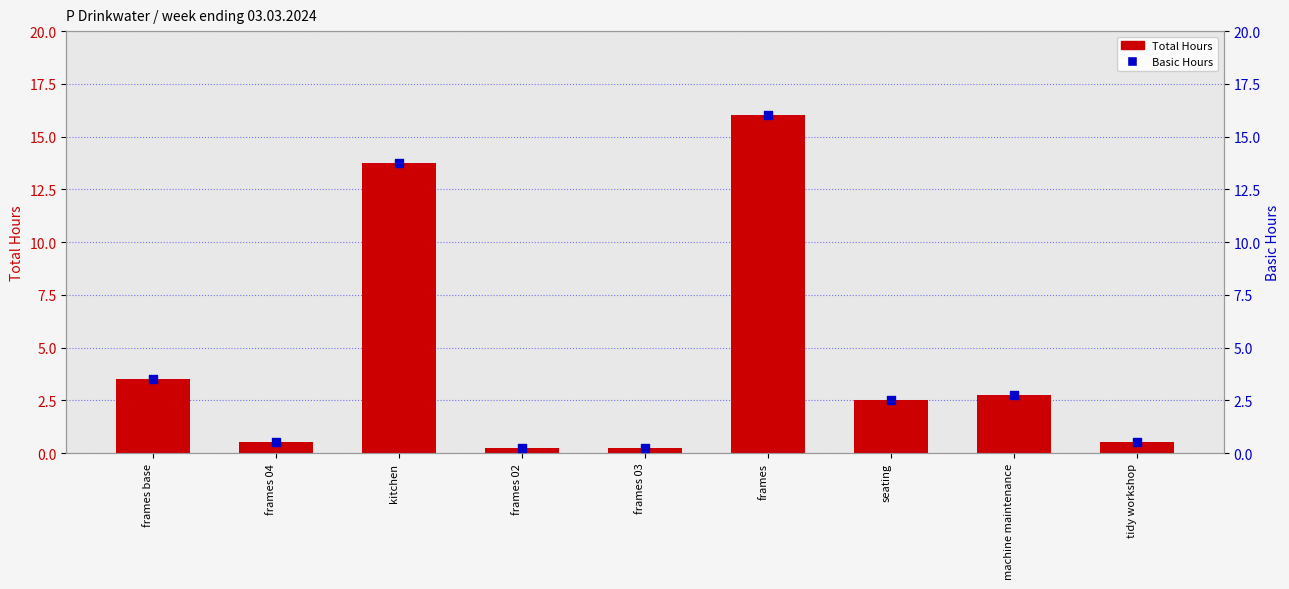

Which series reaches the minimum Y coordinate?

Total Hours